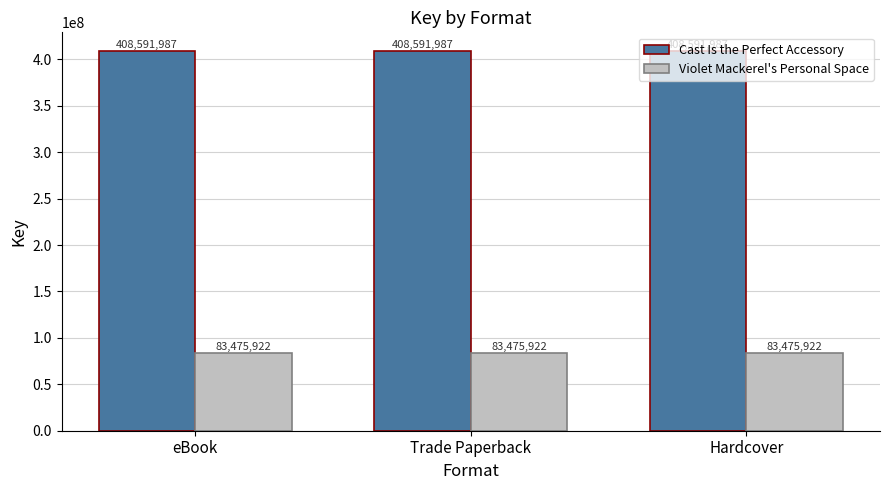

At Trade Paperback, list the series in order from smallest to largest.

Violet Mackerel's Personal Space, Cast Is the Perfect Accessory